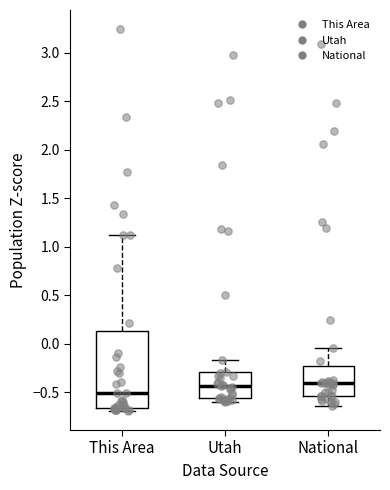

Which box has the lowest median line?

This Area